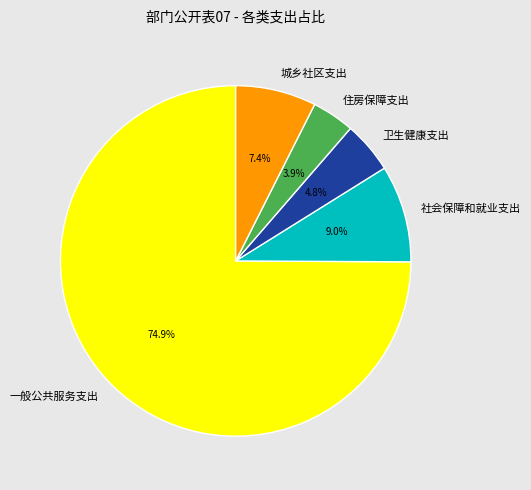

To the nearest percent, what portion does 住房保障支出 represent?

4%